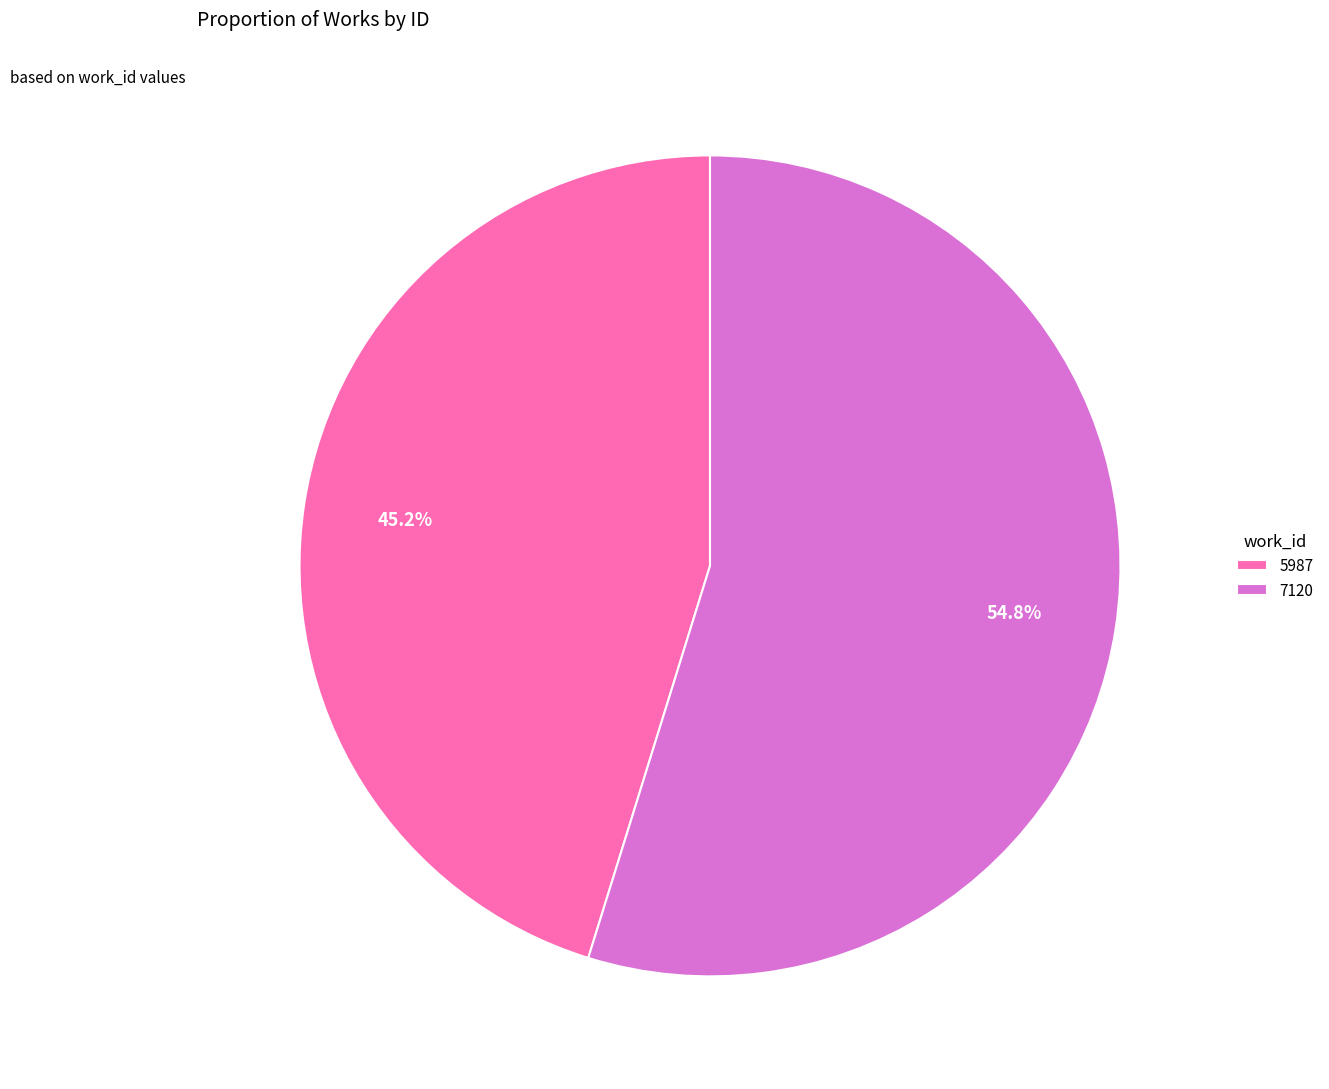

Is the sum of 7120 and 5987 greater than half?

Yes